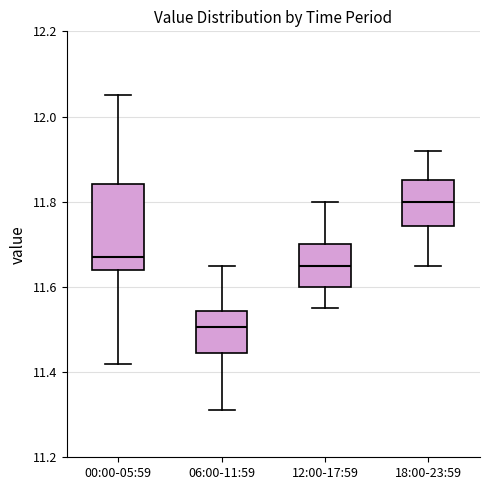

Reading left to right, read every box against the y-axis: the position of its median line, the range the box covers, and the ends of its whiskers. The values are not printed on the chart, so give them approximately, as read against the axis.

00:00-05:59: median 11.68, box 11.64 to 11.84, whiskers 11.42 to 12.06
06:00-11:59: median 11.50, box 11.44 to 11.54, whiskers 11.32 to 11.66
12:00-17:59: median 11.66, box 11.60 to 11.70, whiskers 11.56 to 11.80
18:00-23:59: median 11.80, box 11.74 to 11.86, whiskers 11.66 to 11.92